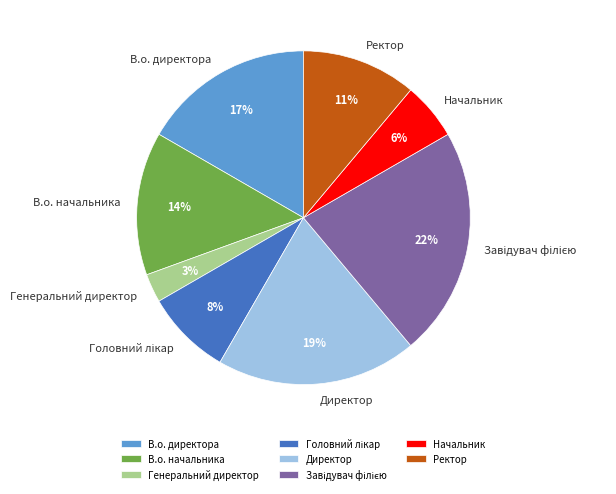

Which has a higher value, Начальник or В.о. директора?

В.о. директора